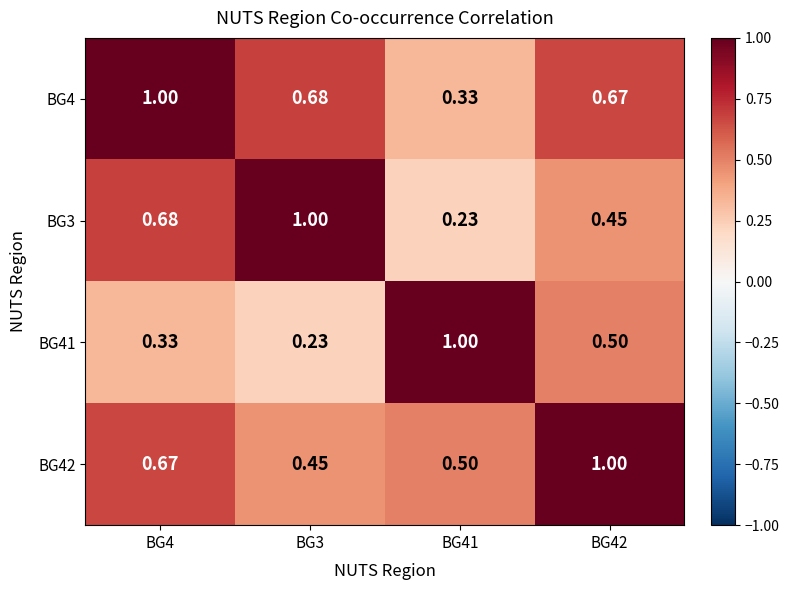

Rank the series at BG4 from lowest to highest value.

BG41, BG42, BG3, BG4